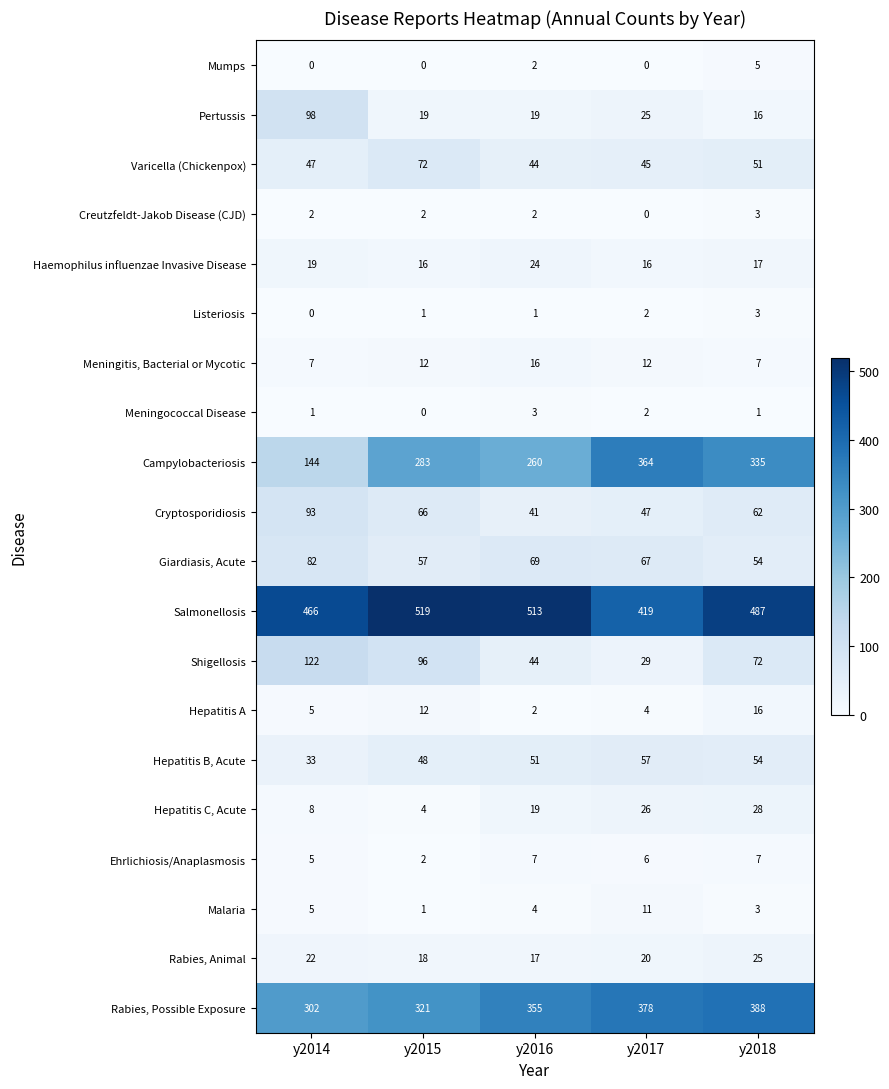

What is the total value across all series at y2015?

1549